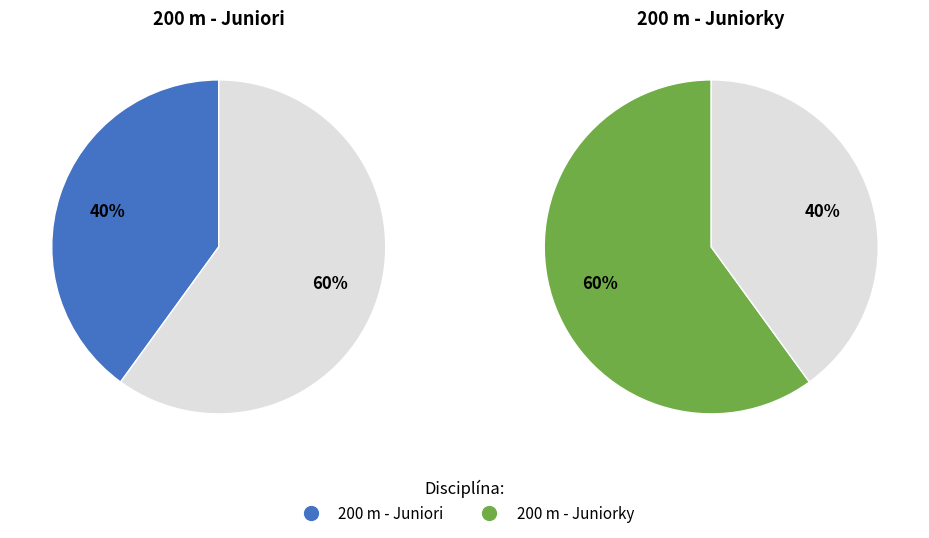

What is the largest slice in the pie chart?

200 m - Juniorky